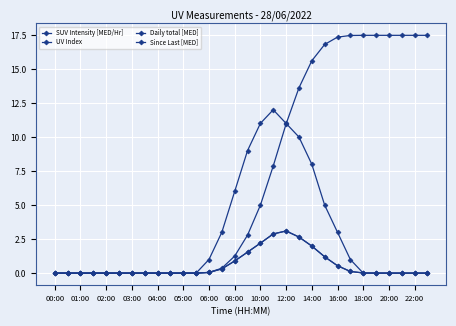

Is this an area chart (filled region under the line)?

No